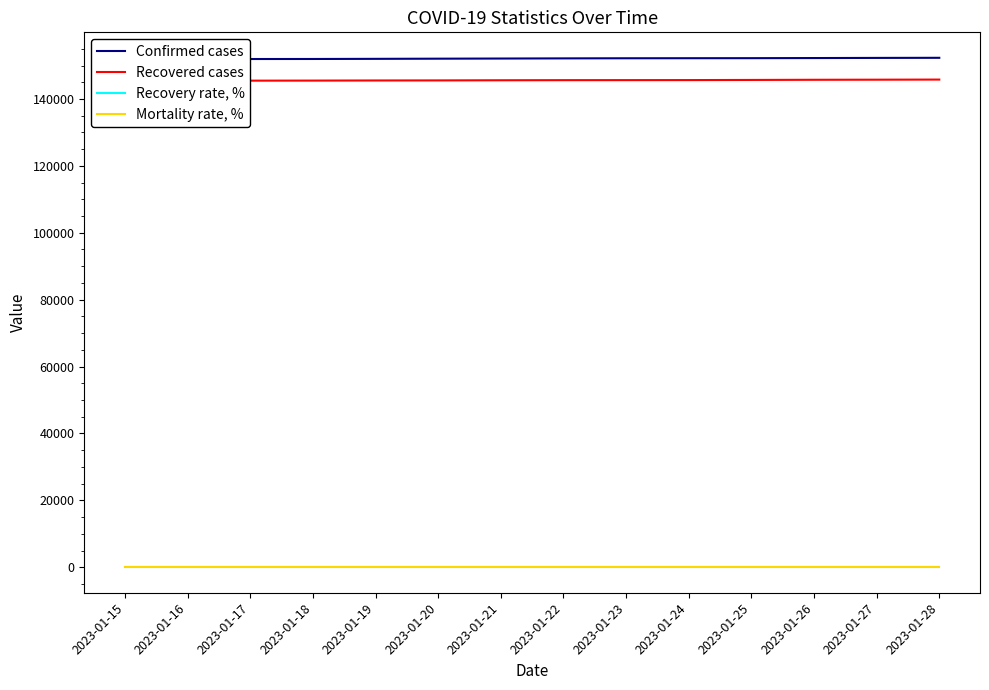

What is the smallest value displayed?

2.0